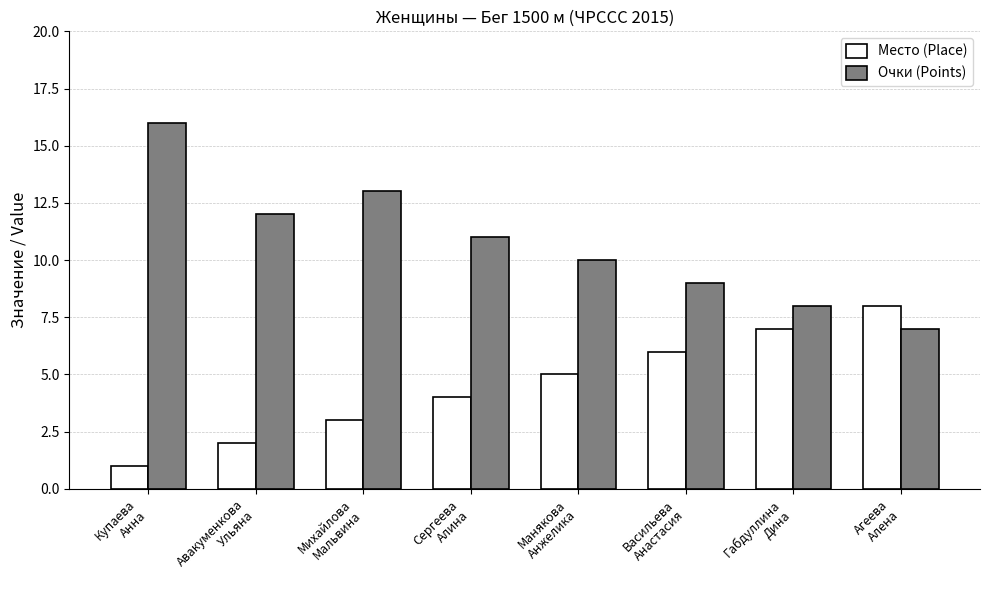

Rank the series by their average value, from highest to lowest.

Очки (Points), Место (Place)